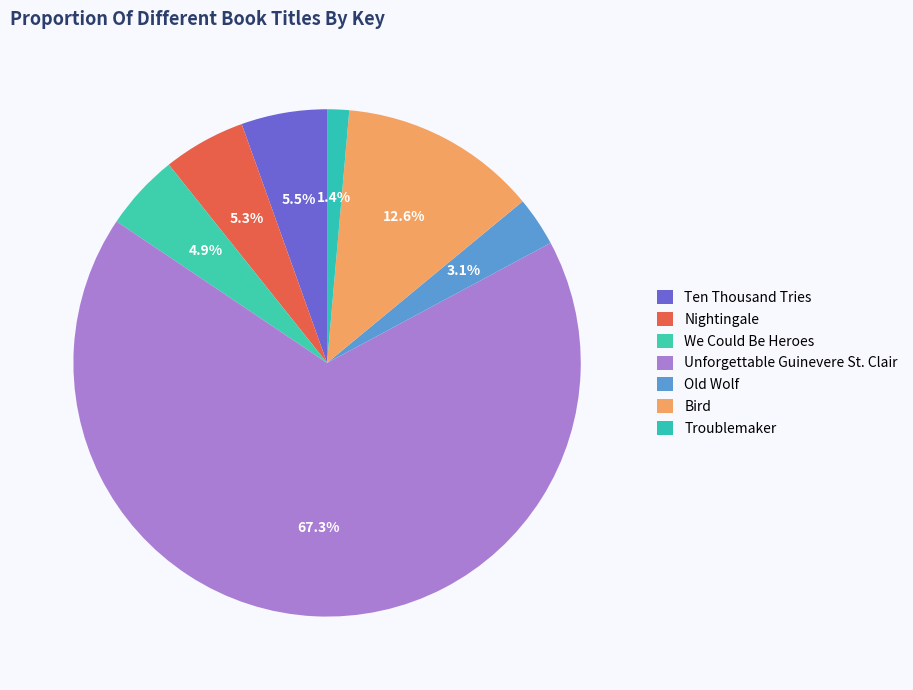

How many segments does this pie chart have?

7